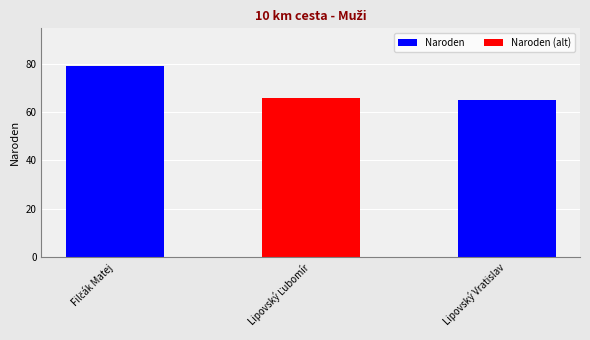

Count the number of categories in the chart.

3